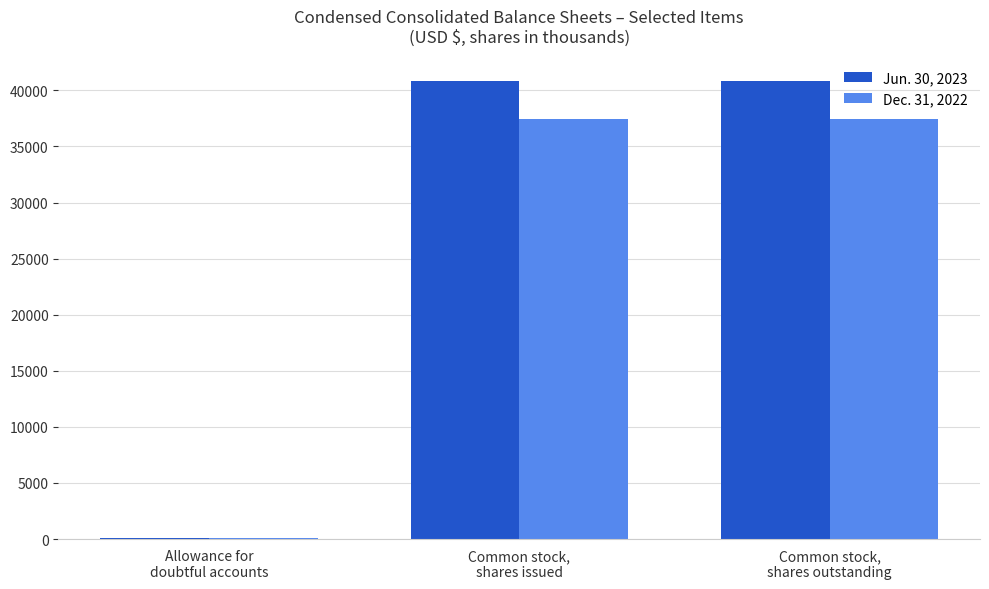

What is the total value across all series at Common stock,
shares outstanding?

78242.7